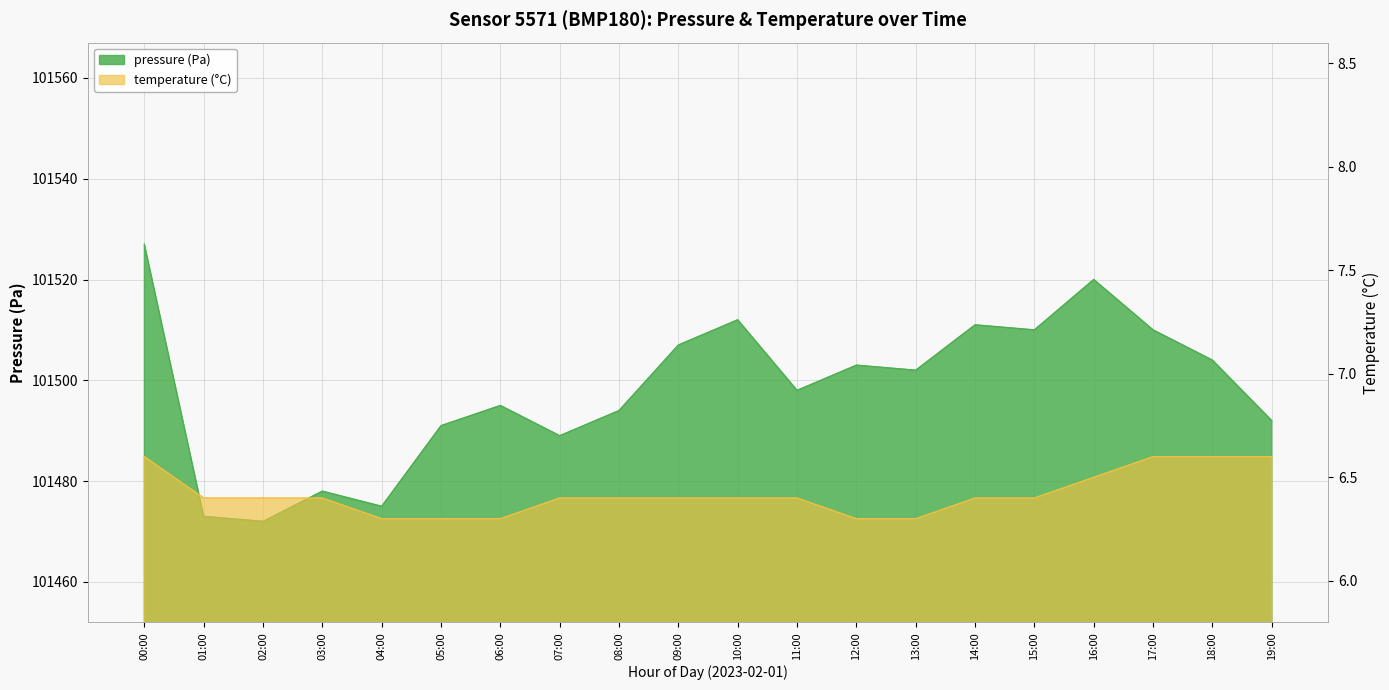

In pressure, how many points are higher than both neighbors (excluding endpoints)?

6